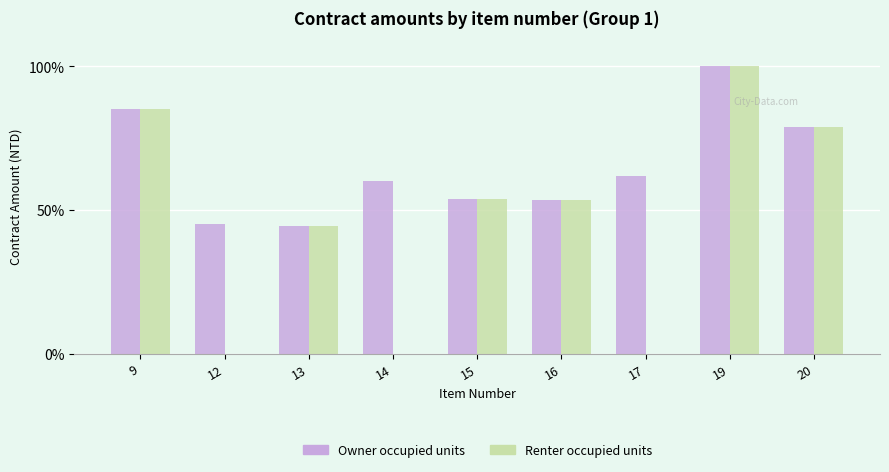

At which label is Owner occupied units closest to 72?

20